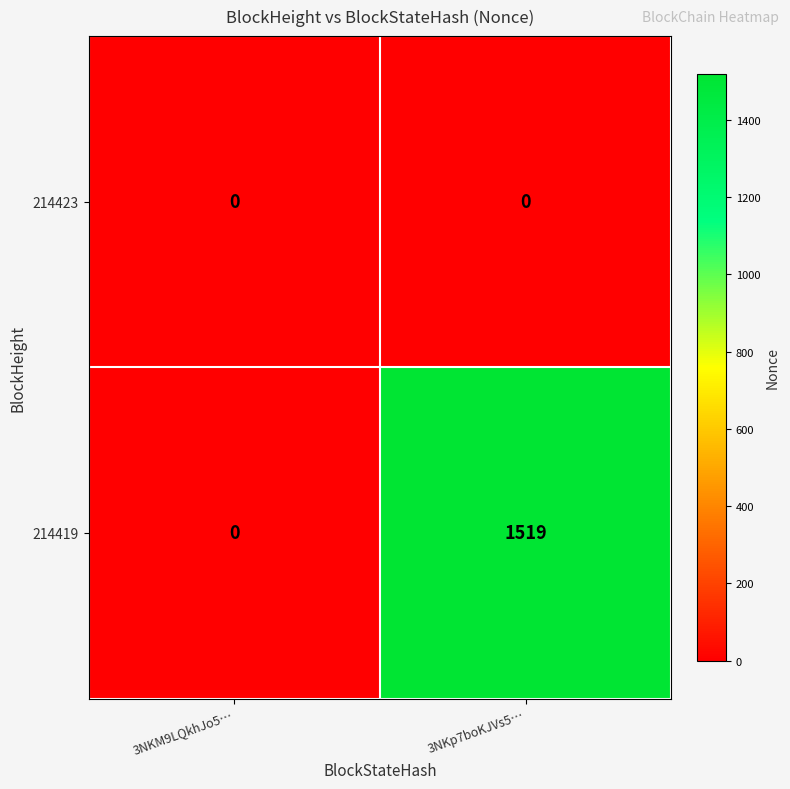

Is it true that 214419 equals 0 at 3NKM9LQkhJo5…?

True